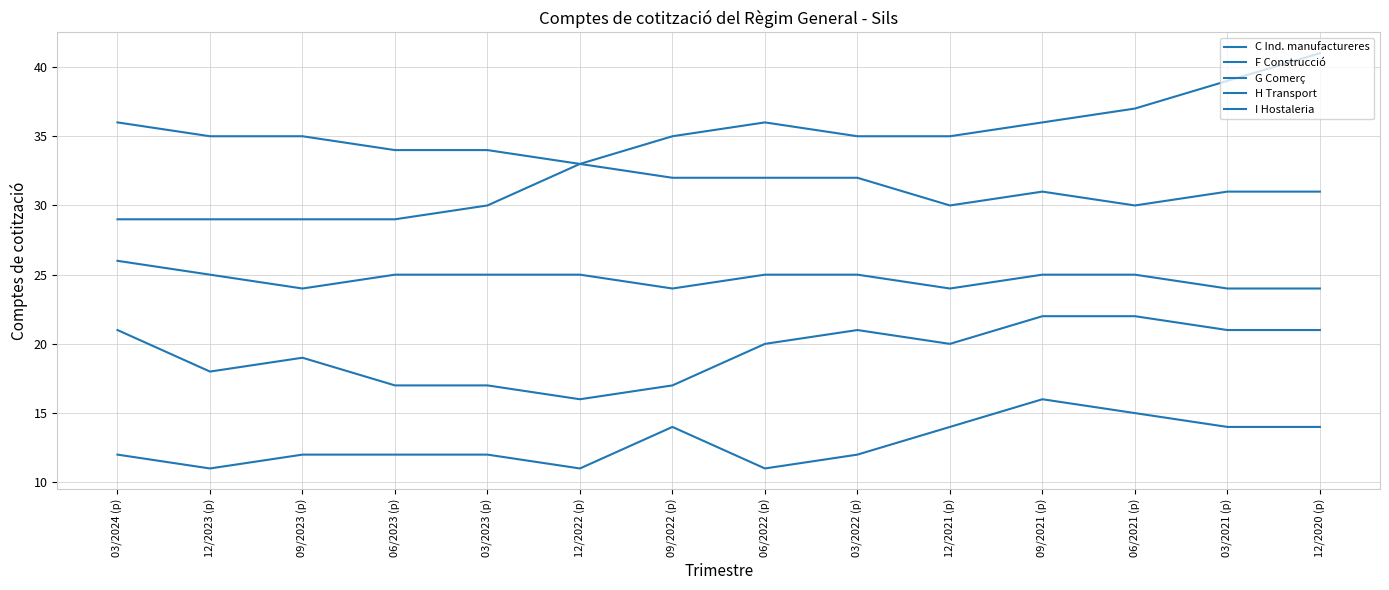

True or false: H Transport has more than 2 interior local peaks.

False